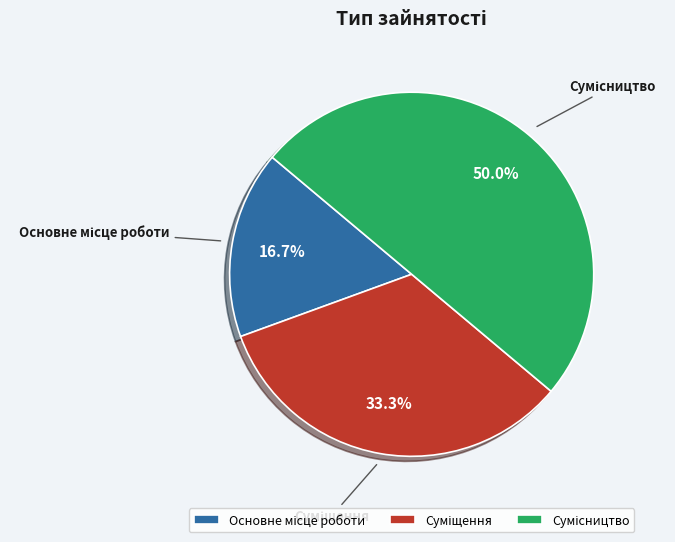

Is Суміщення the majority of the pie?

No